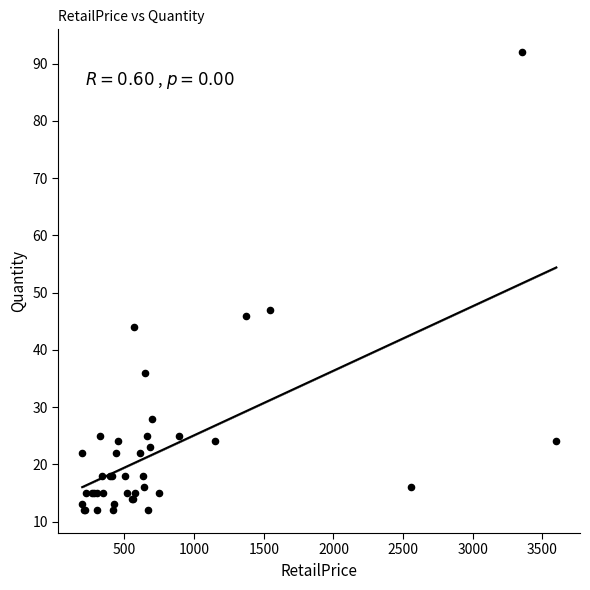

What Y value in the scatter plot is closest to 52?

47